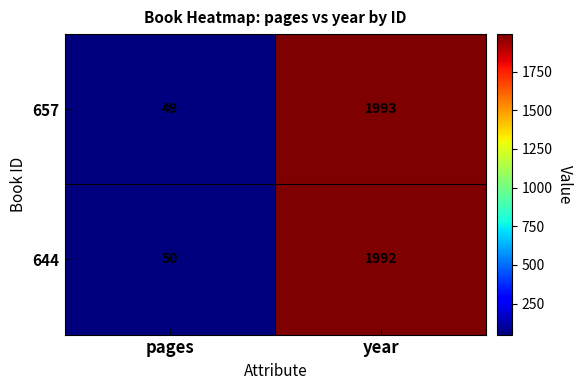

What is the average value of the 657 series?

1021